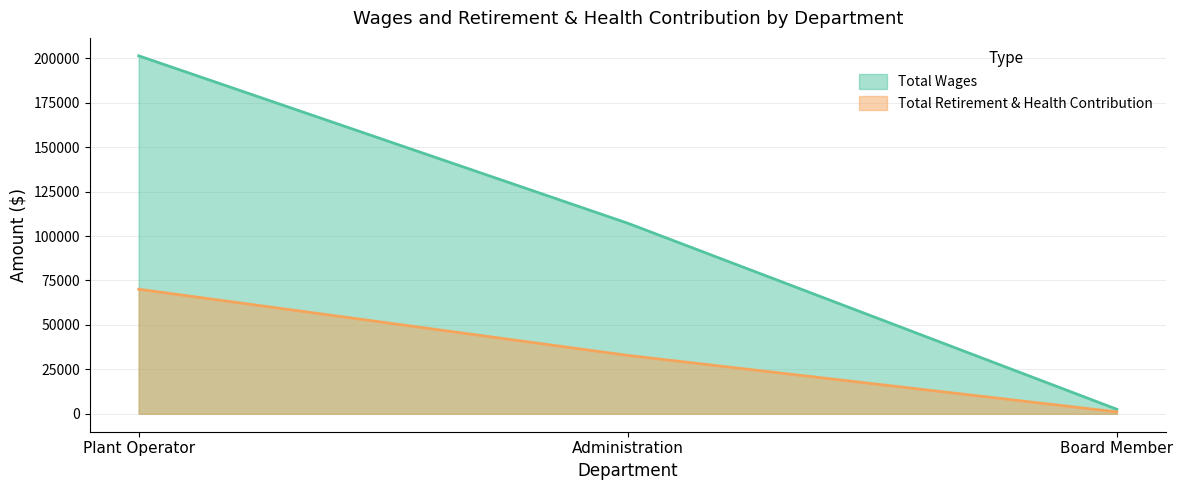

Where is Total Wages nearest to the value 101982?

Administration